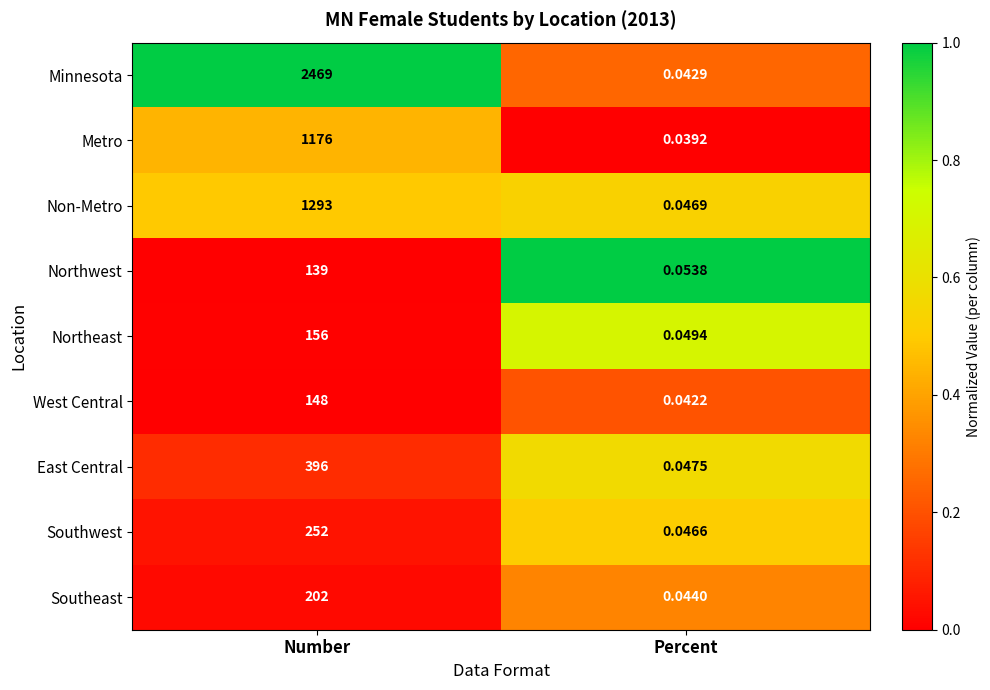

At which label does Metro reach its minimum?

Percent